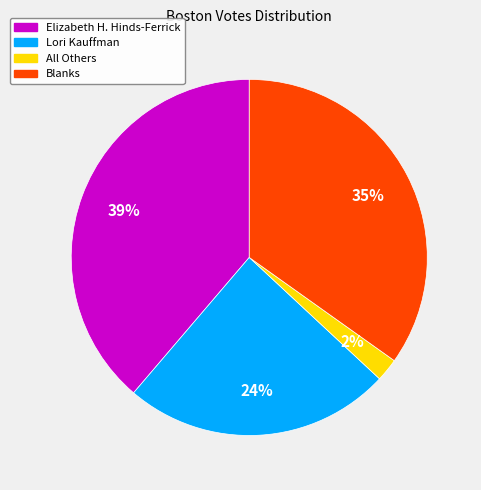

Combined, do Elizabeth H. Hinds-Ferrick and All Others account for over 50%?

No